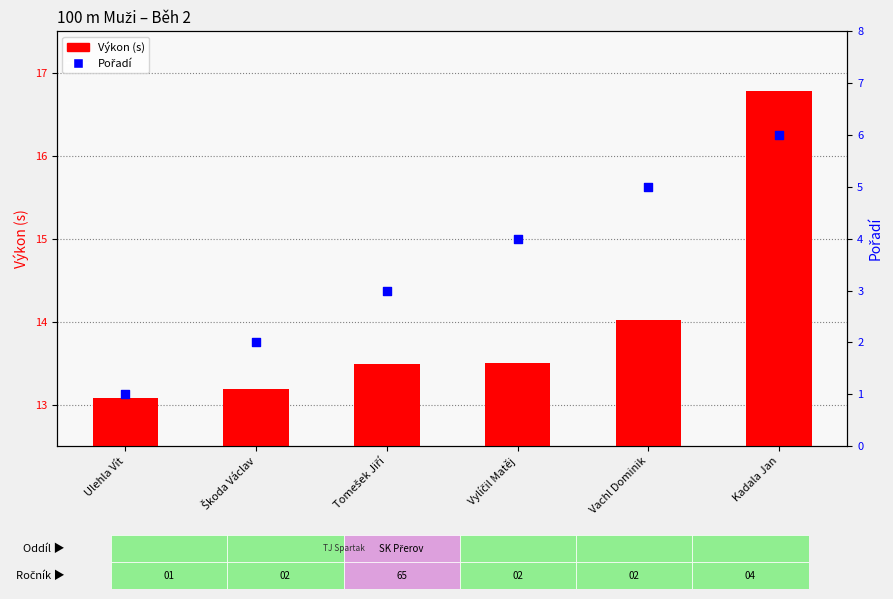

Which series has the widest spread of Y values?

Pořadí